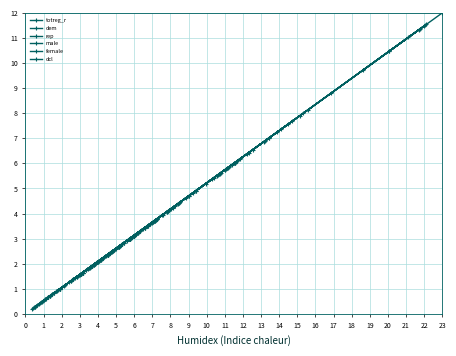

Between which two adjacent categories do dcl and rep first intersect?

7 and 8